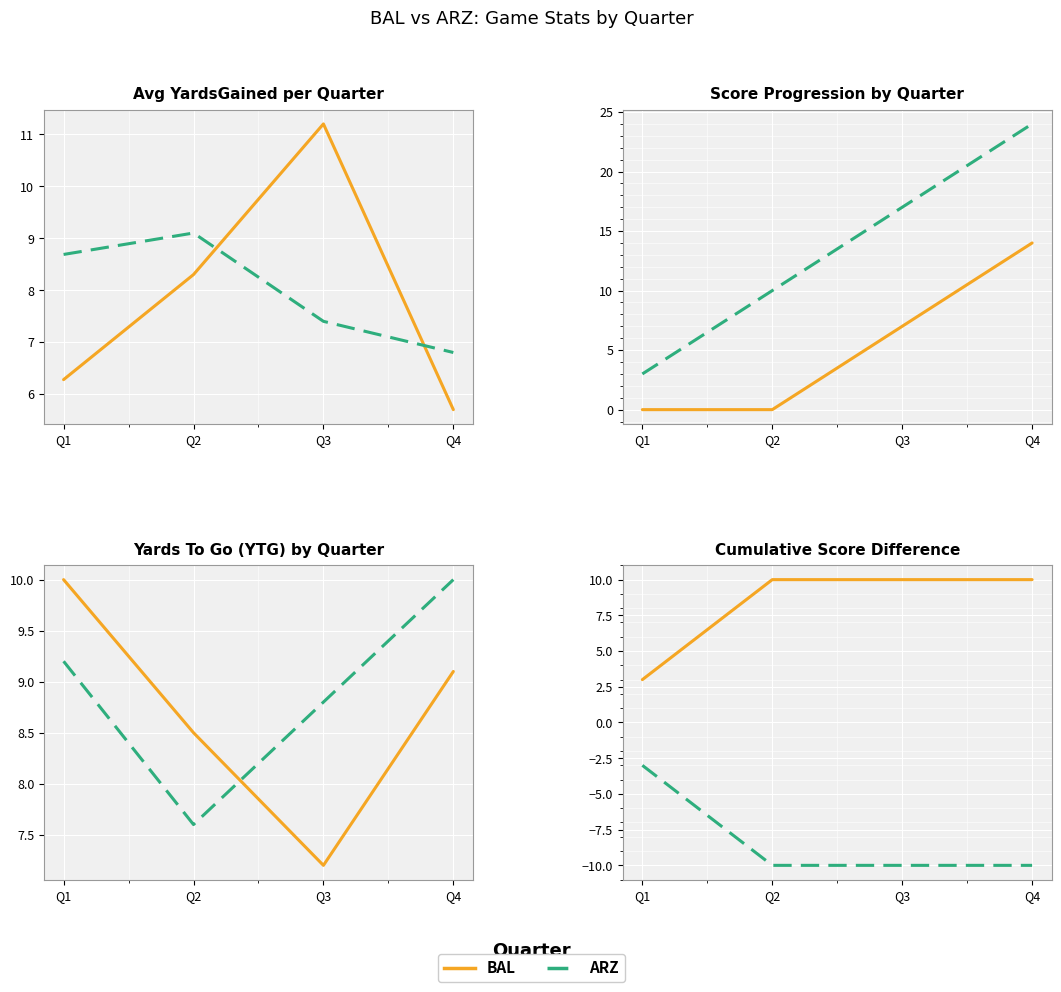

Rank the categories by Home Score value from highest to lowest.

Q4, Q3, Q1, Q2